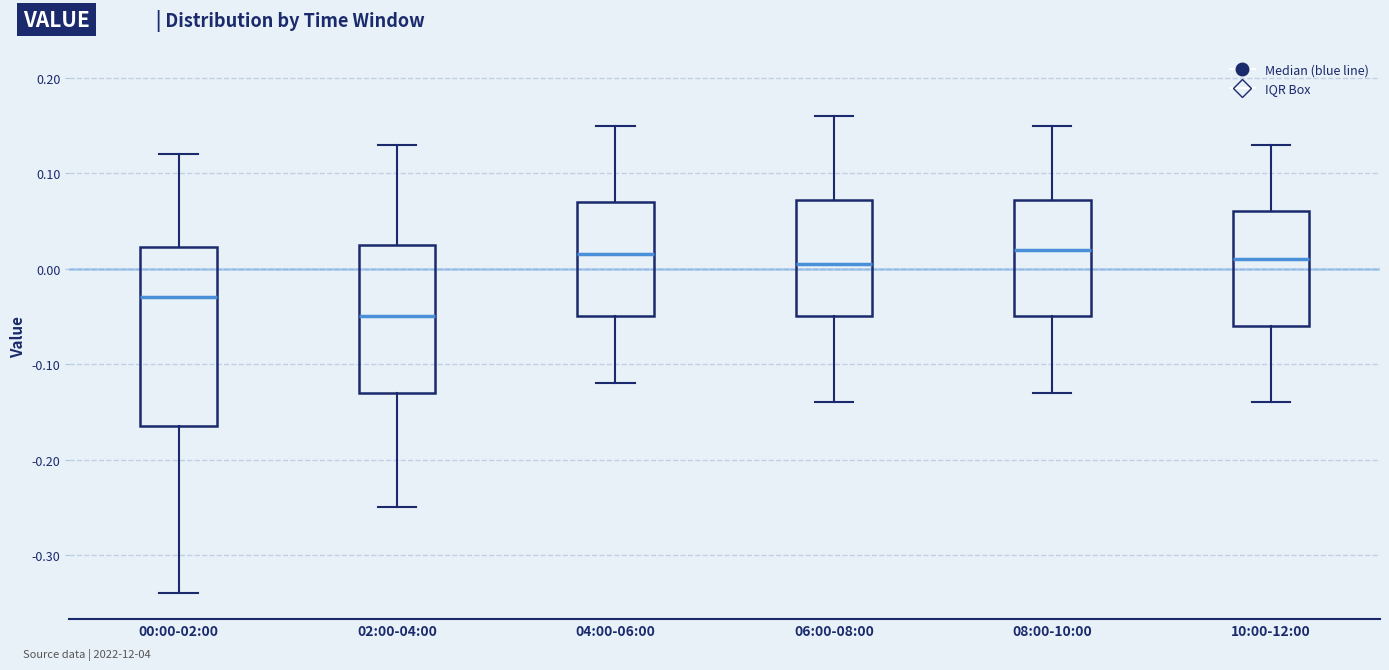

Which box has the lowest median line?

02:00-04:00